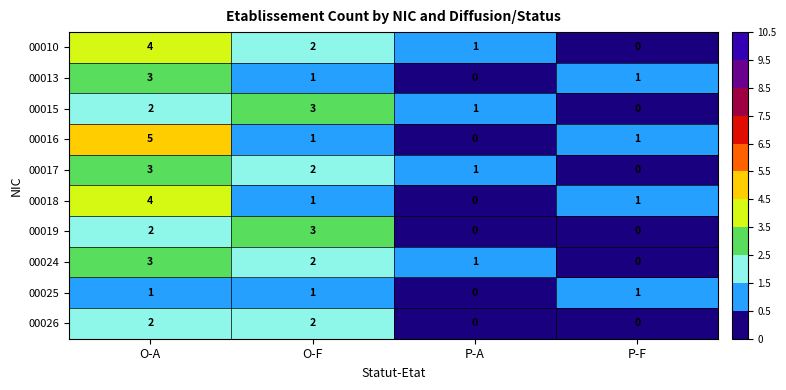

What is the approximate value of 00024 at O-A?

3